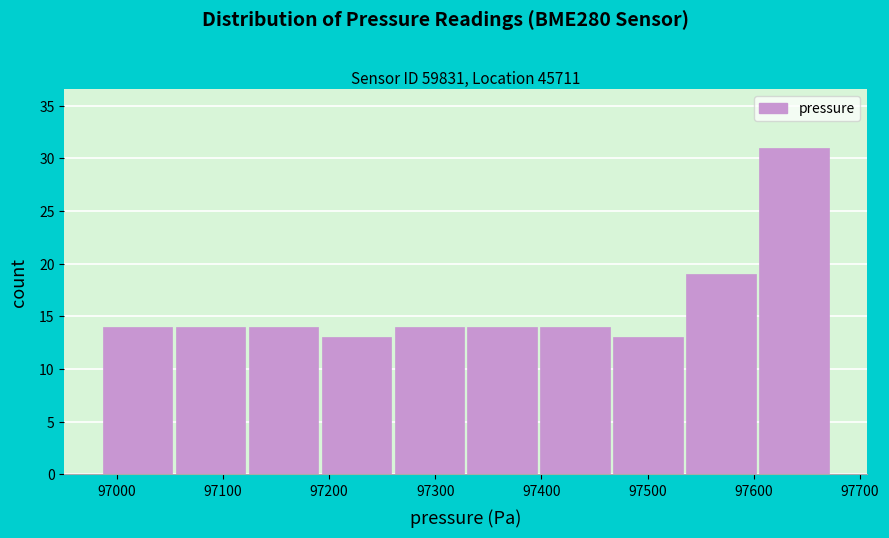

What is the height of the bar covering 97530 to 97600 on the x-axis? Neither the bar edges nor the heights are printed on the chart, so give them approximately, as read against the axes.

19